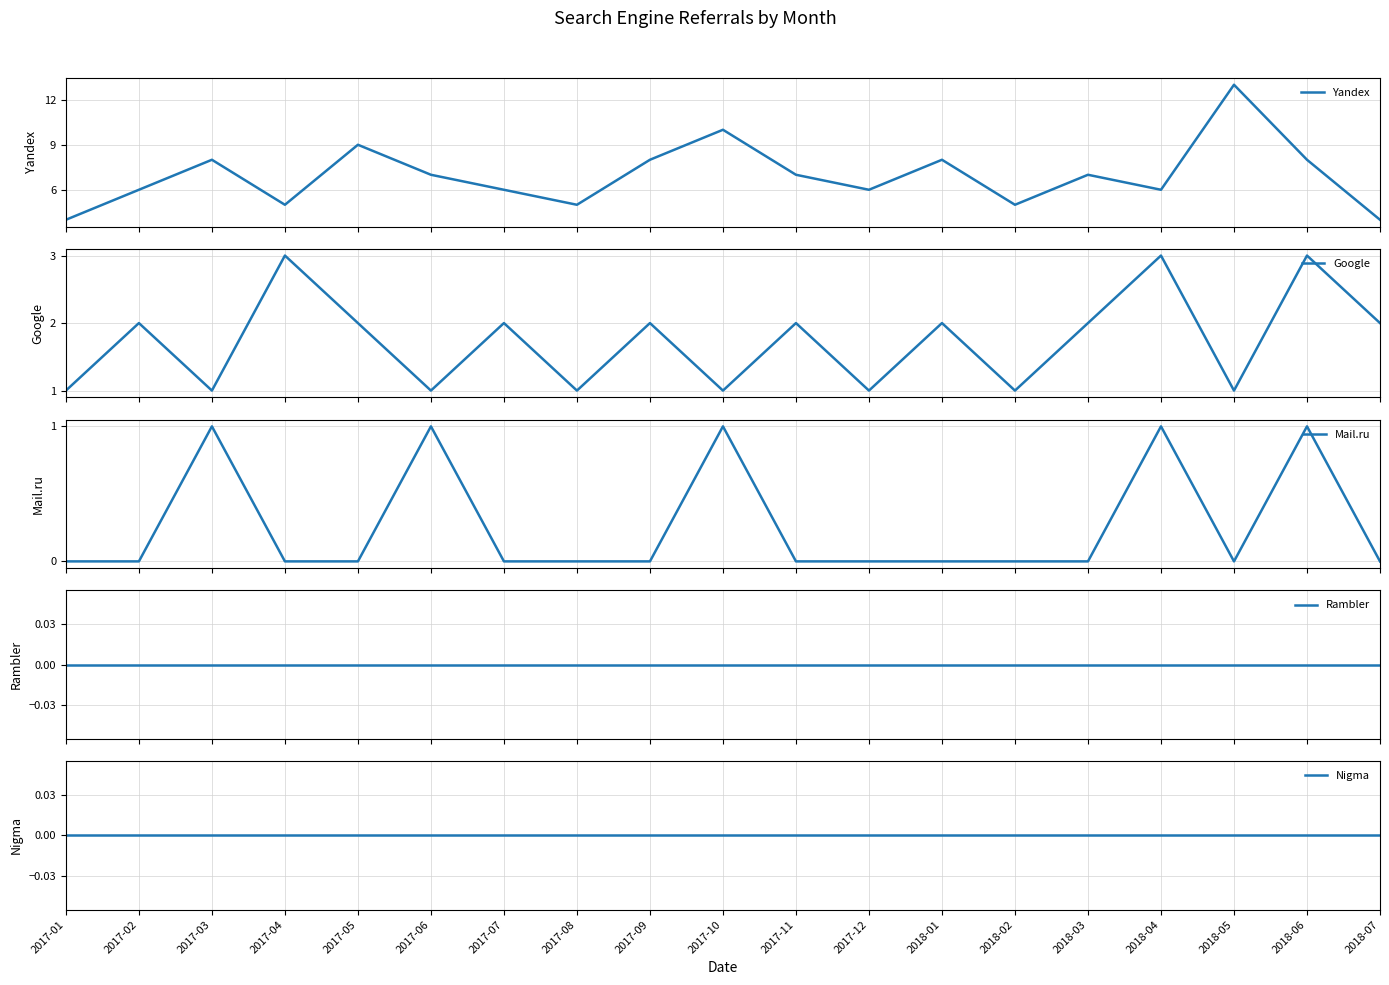

What is the label of the 10th point from the left?

2017-10